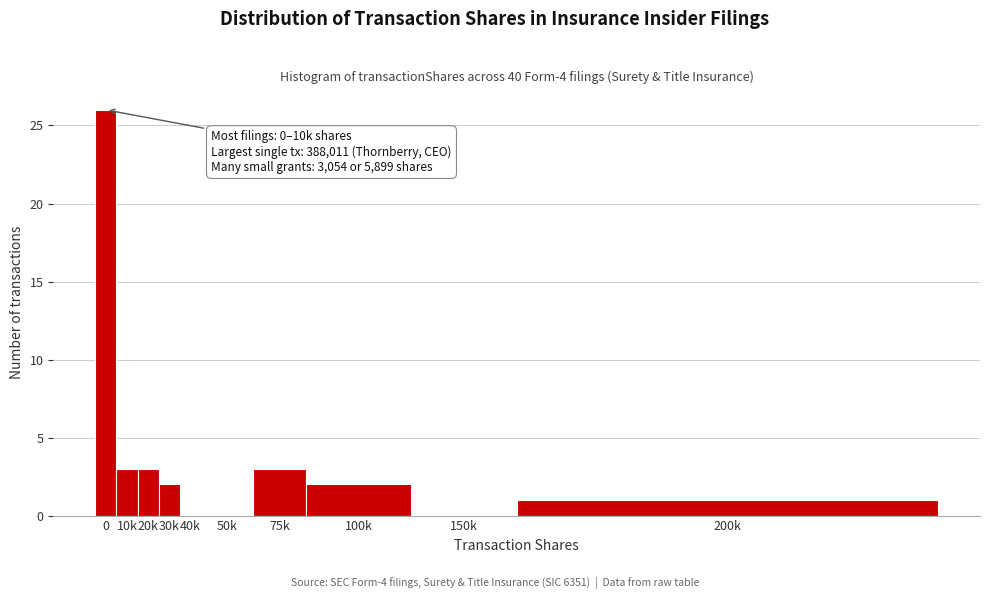

Reading left to right, transcribe all the data shown in this chart.

0=26	10k=3	20k=3	30k=2	40k=0	50k=0	75k=3	100k=2	150k=0	200k=1